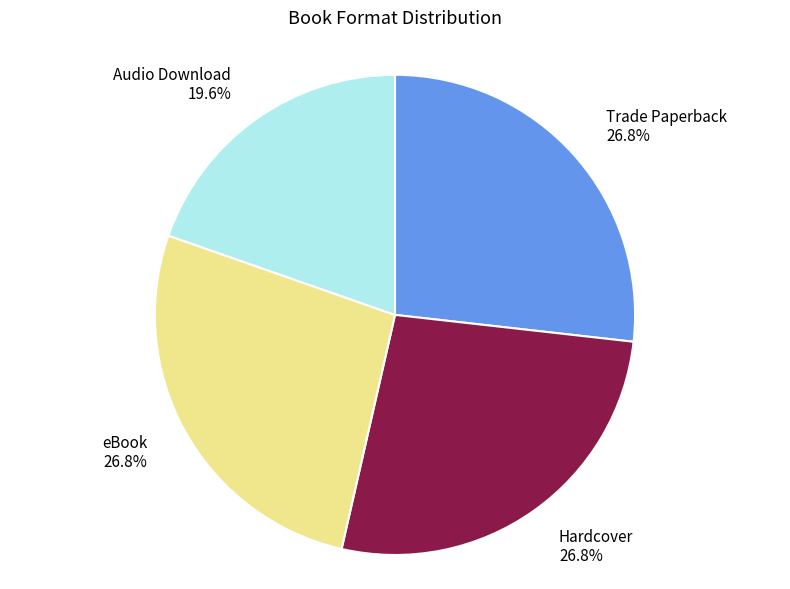

Is there any slice that represents more than half of the pie?

No